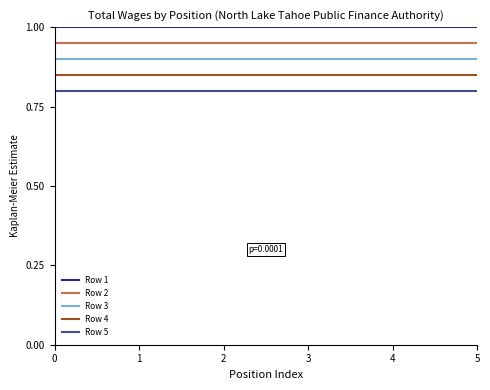

Is the value of Row 1 at 4 greater than the value of Row 5 at 5?

Yes